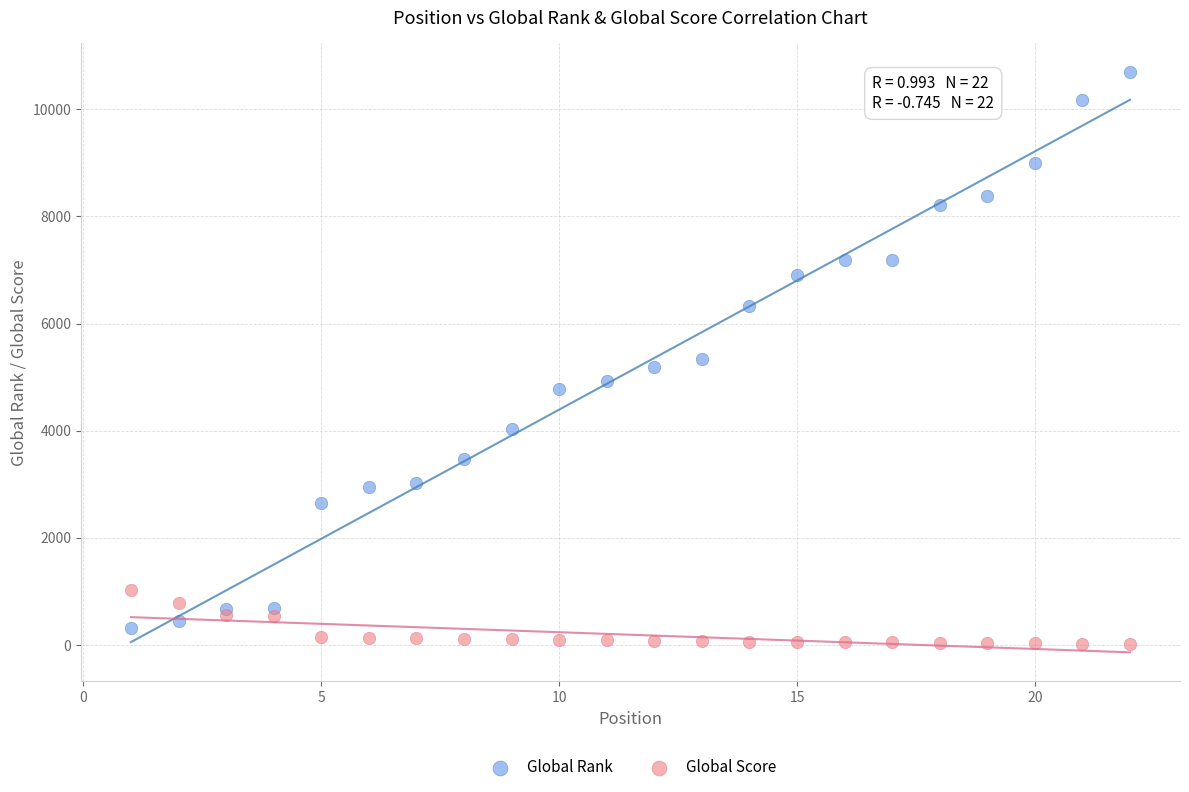

Which series has the widest spread of Y values?

Global Rank